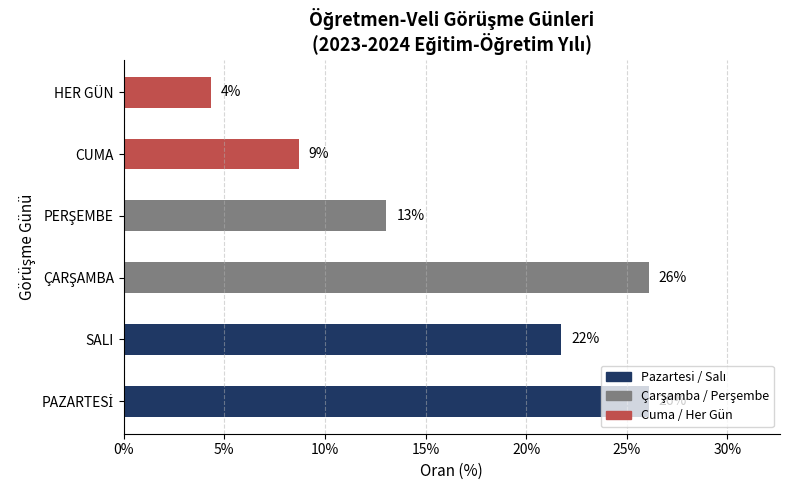

The chart shows a value of 5.9 at HER GÜN. True or false?

False